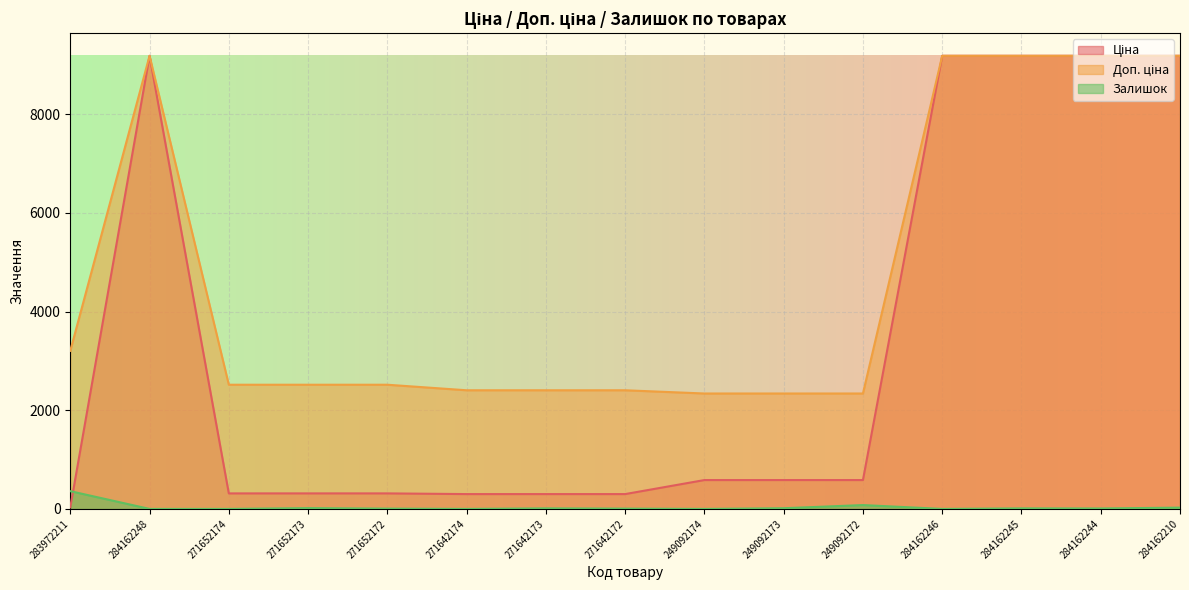

What is the label of the 10th point from the left?

249092173